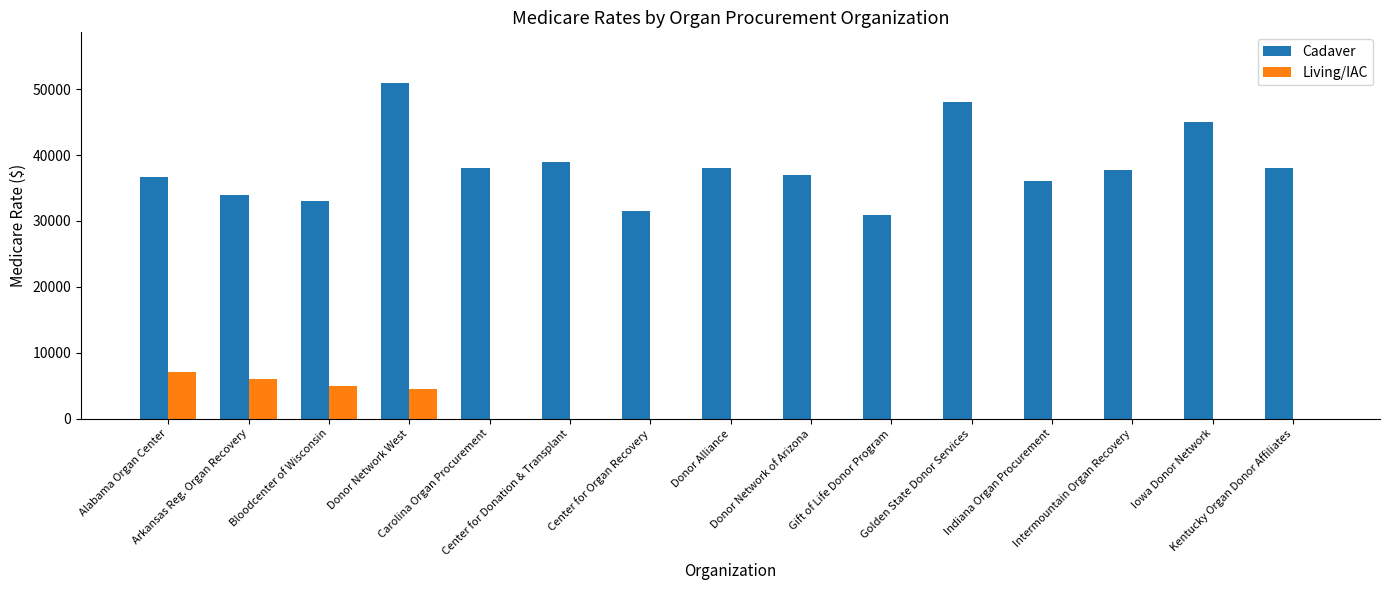

Where is Cadaver nearest to the value 40914?

Center for Donation & Transplant